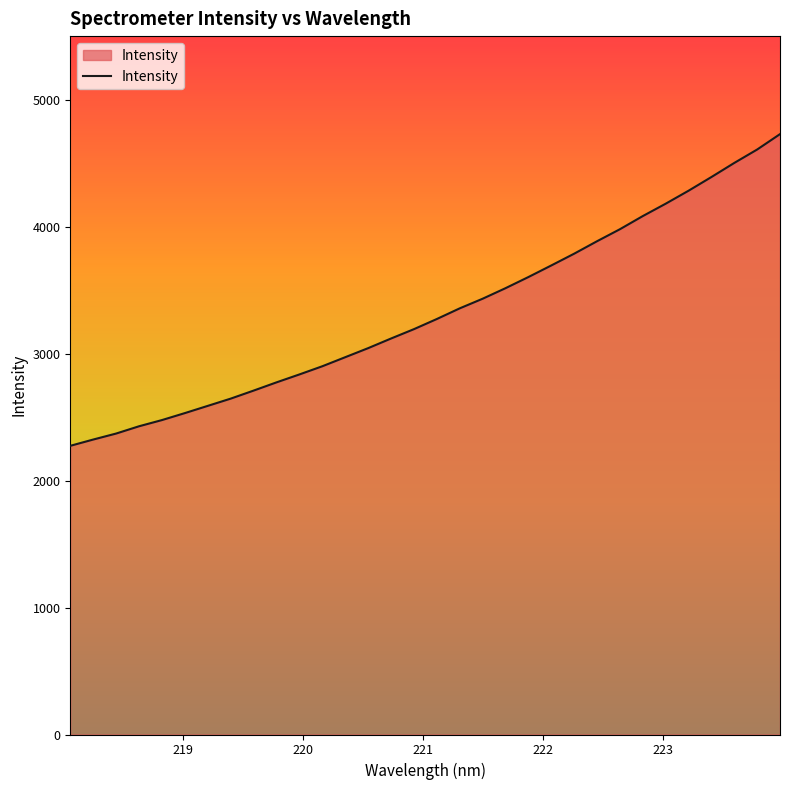

What is the maximum value shown in the chart?

4728.1